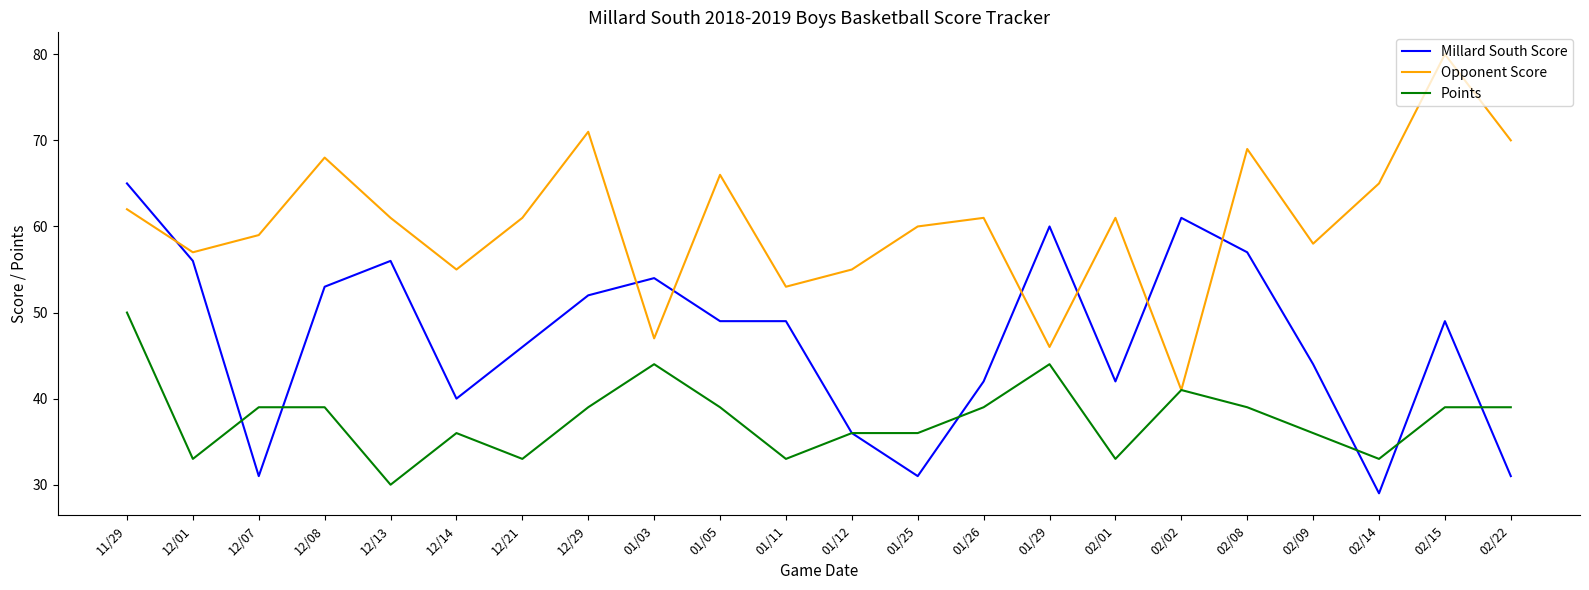

Reading left to right, transcribe all the data shown in this chart.

Millard South Score: 65	56	31	53	56	40	46	52	54	49	49	36	31	42	60	42	61	57	44	29	49	31
Opponent Score: 62	57	59	68	61	55	61	71	47	66	53	55	60	61	46	61	41	69	58	65	80	70
Points: 50	33	39	39	30	36	33	39	44	39	33	36	36	39	44	33	41	39	36	33	39	39